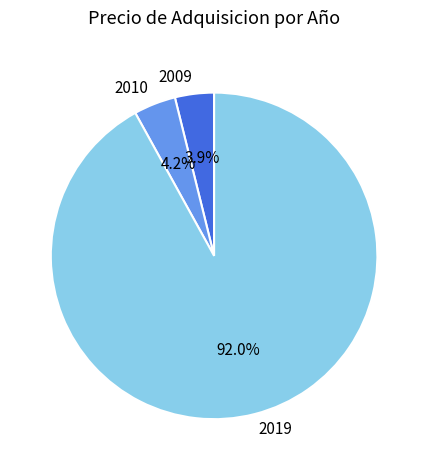

Which category has the biggest portion of the pie?

2019